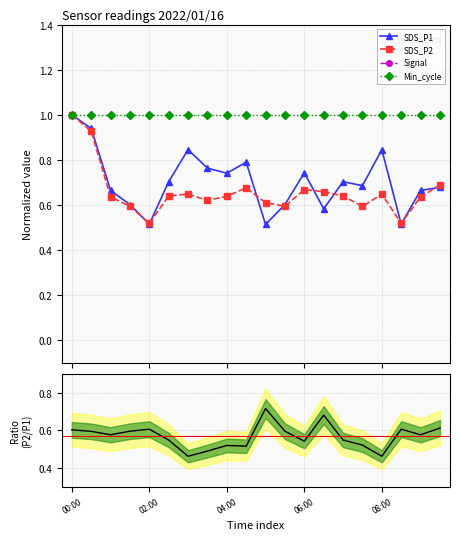

The SDS_P2/SDS_P1 series shows 0.5 at 7. True or false?

True